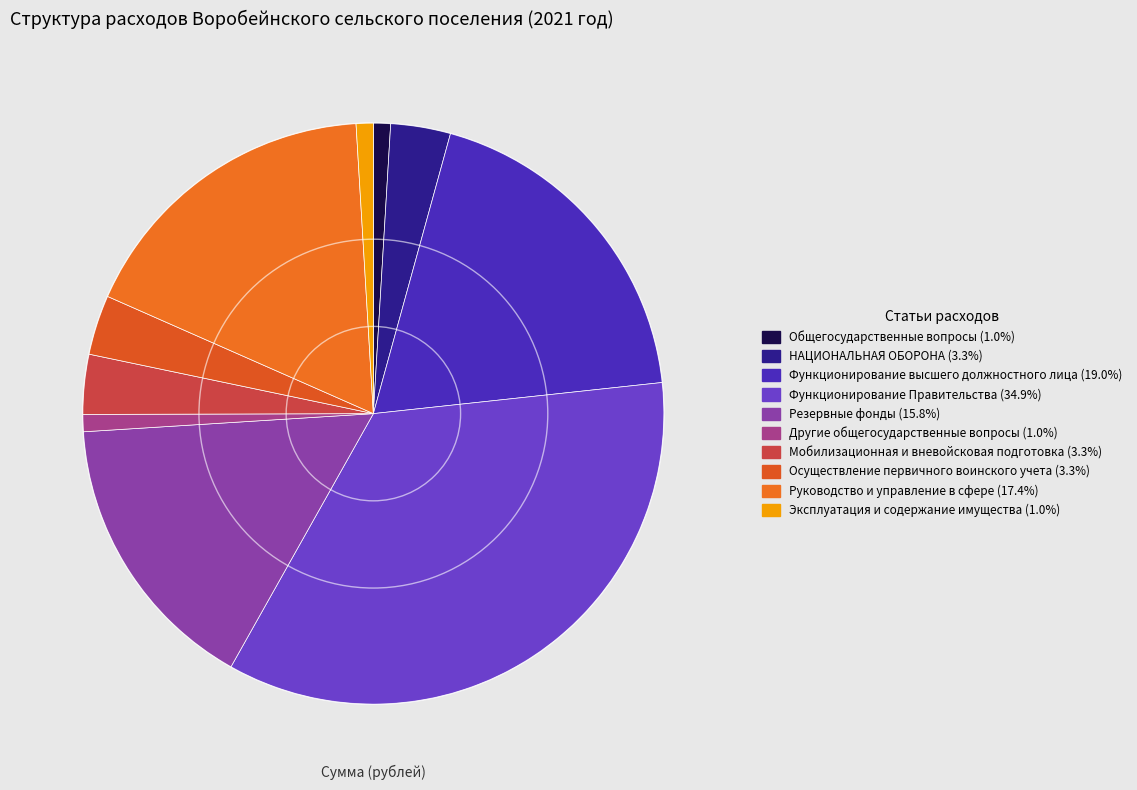

How much of the chart is everything except НАЦИОНАЛЬНАЯ ОБОРОНА?

96.7%